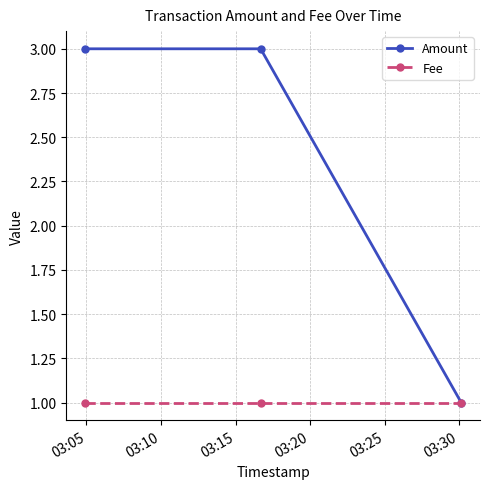

Does the chart display data point markers on the line(s)?

Yes